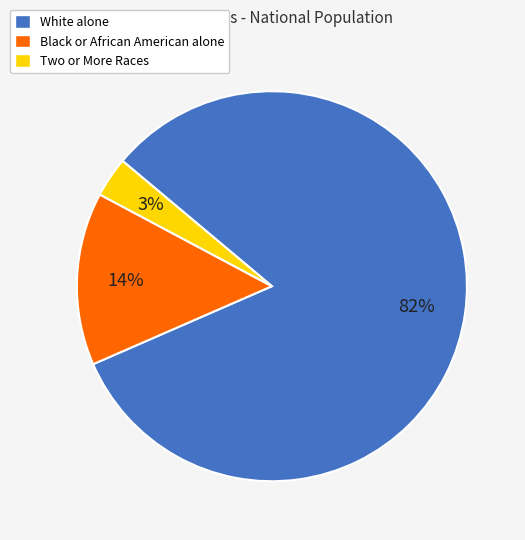

Which has a higher value, Two or More Races or White alone?

White alone